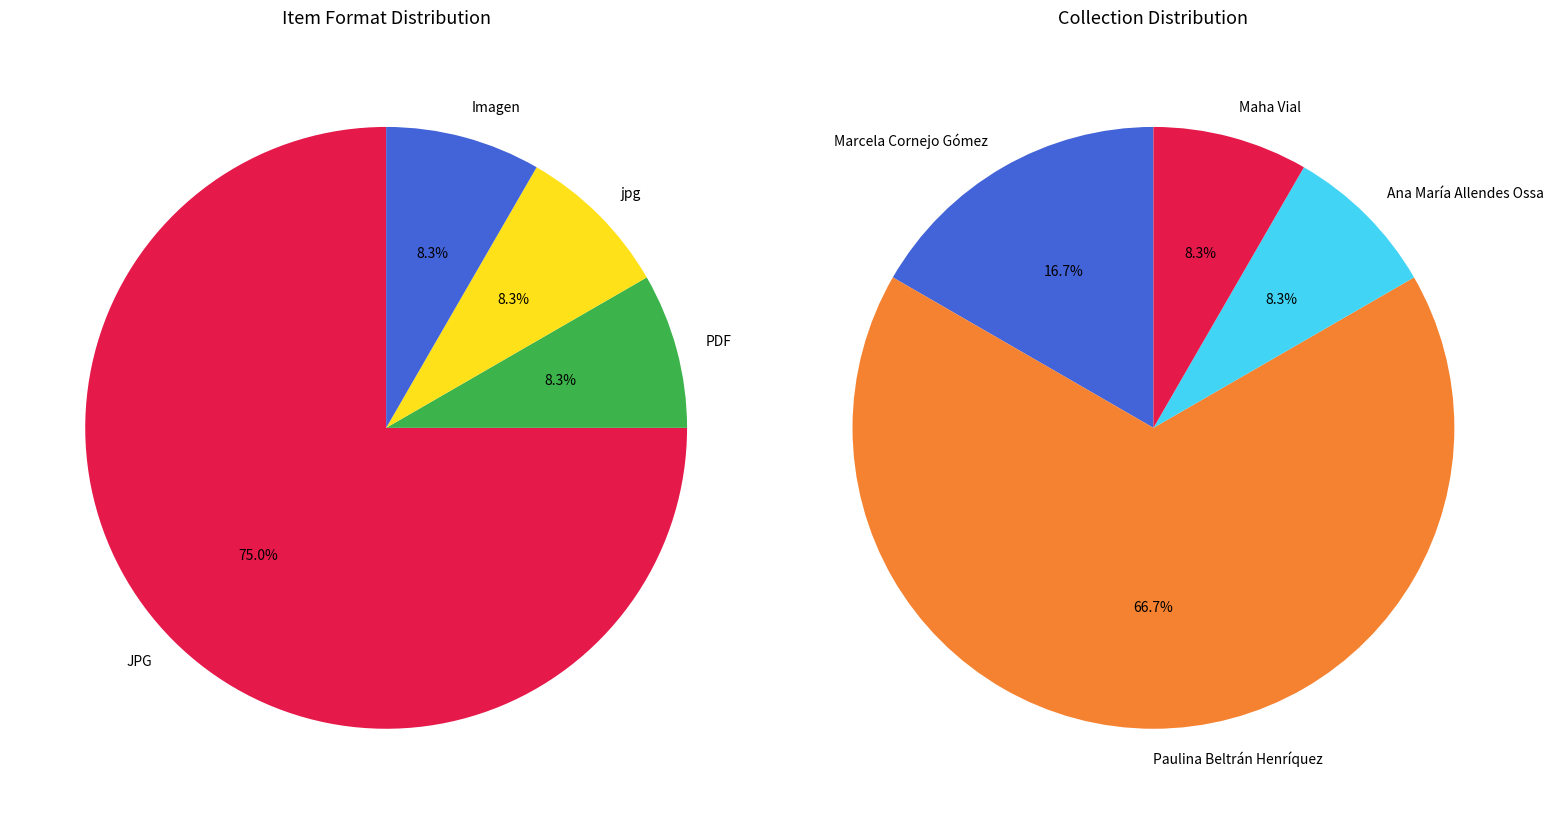

Is there a majority slice in this chart?

Yes